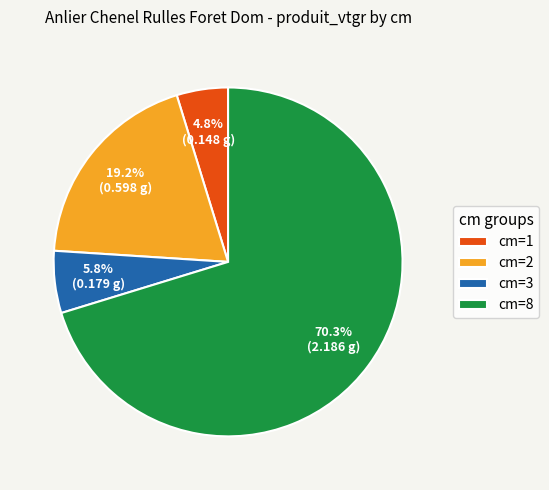

To the nearest percent, what percentage of the pie is cm=1?

5%